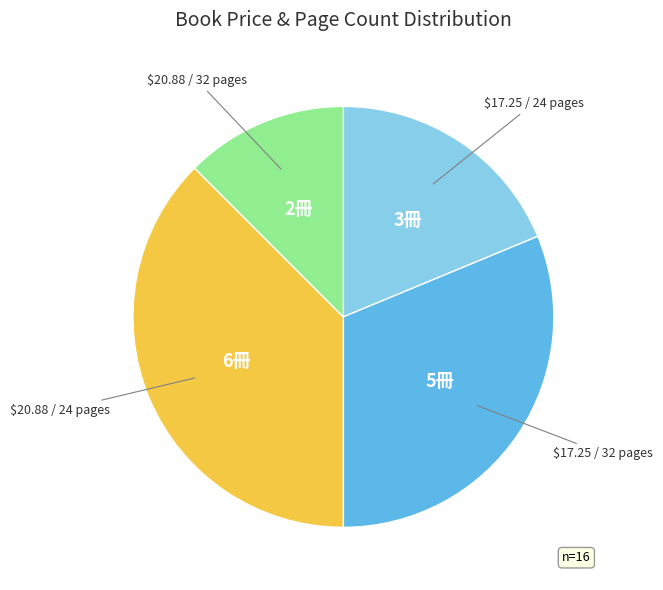

Is there any slice that represents more than half of the pie?

No